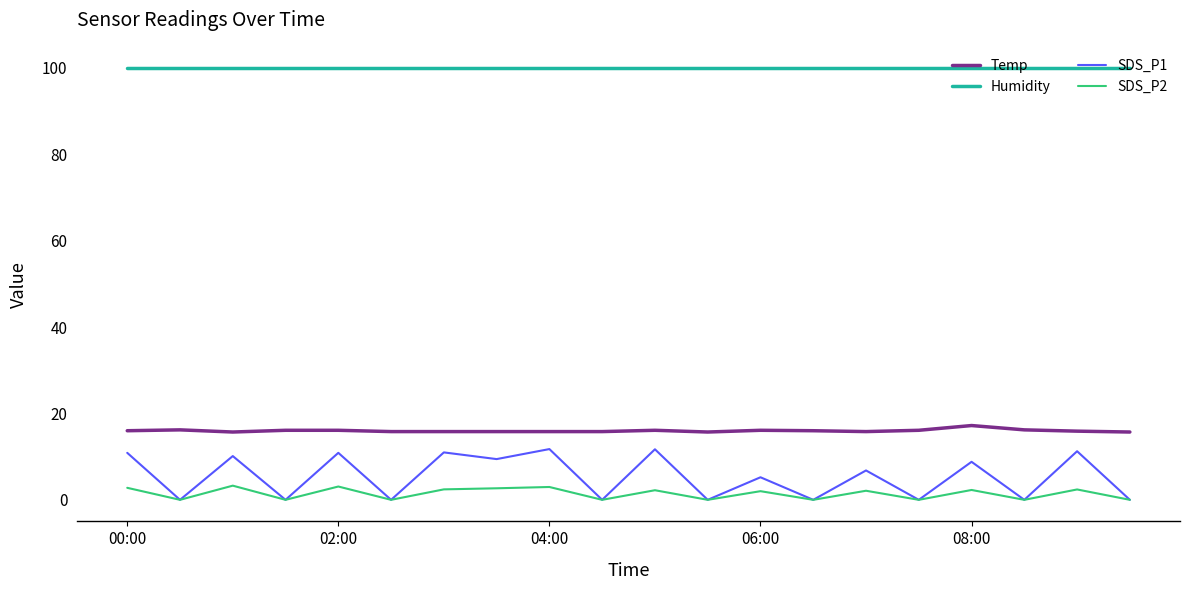

Which series has the widest spread of values?

SDS_P1